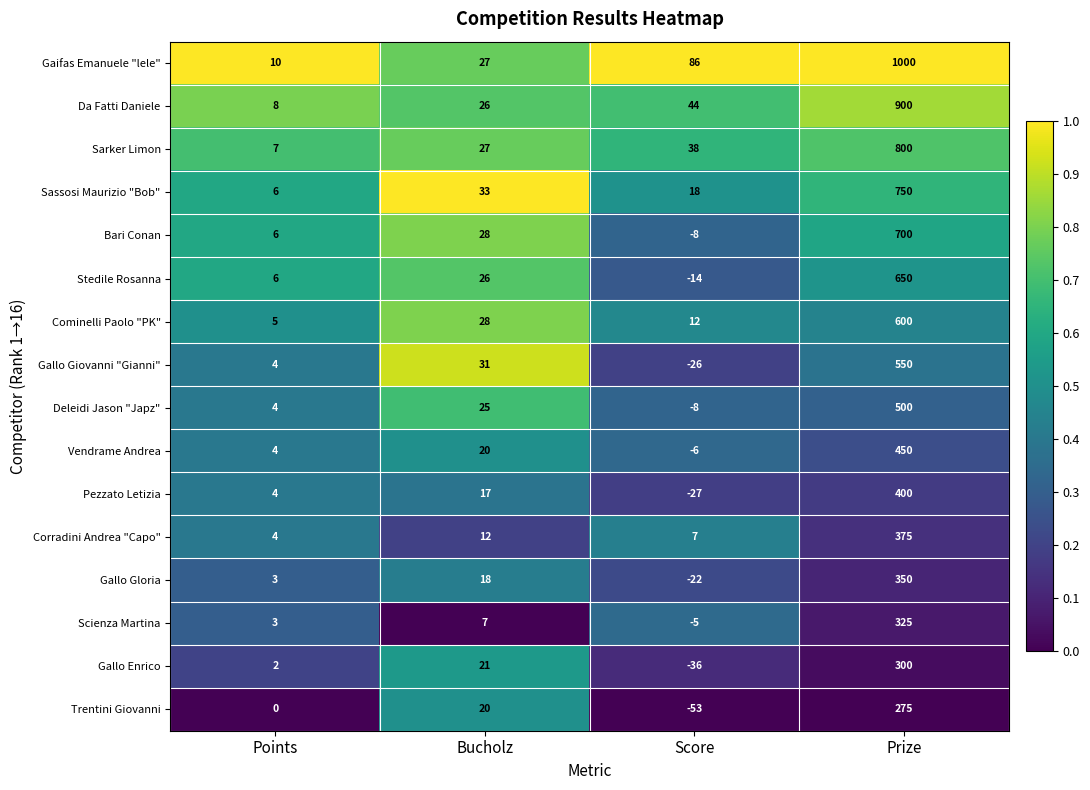

What is the approximate value of Vendrame Andrea at Score, to the nearest 10?

-10